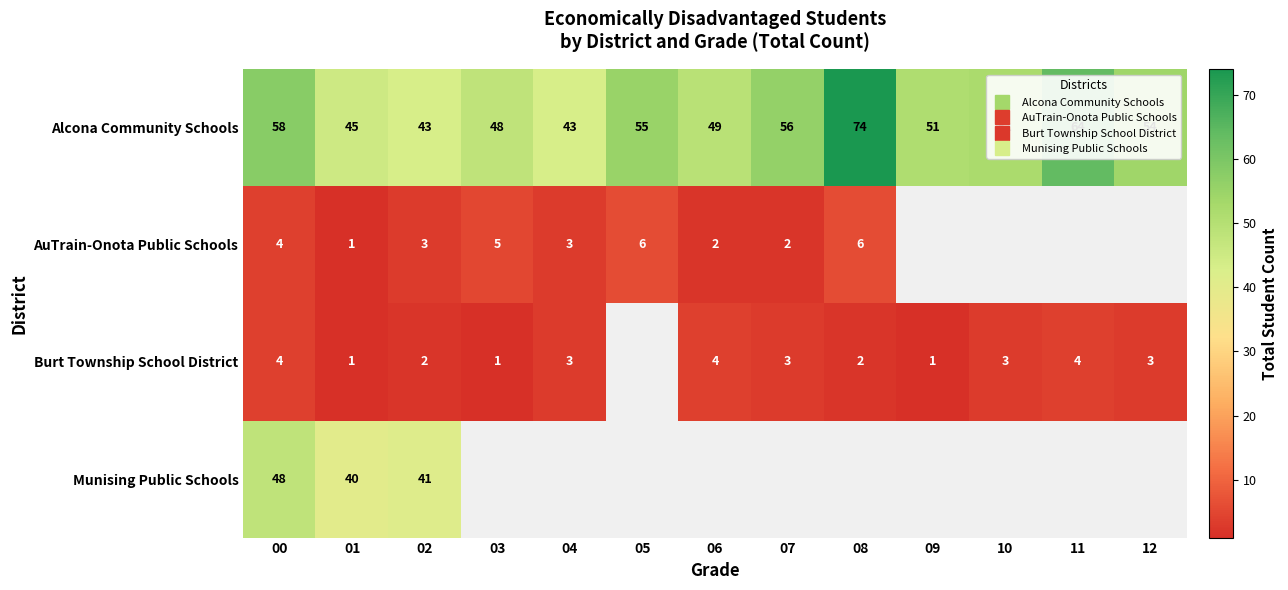

The value of AuTrain-Onota Public Schools at 01 is 1.0. True or false?

True